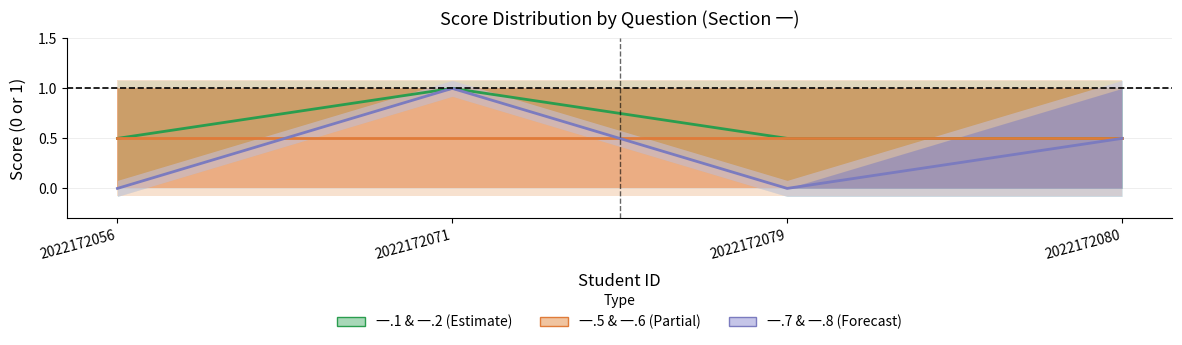

Rank the series at 2022172071 from highest to lowest value.

一.1 & 一.2 (Estimate), 一.7 & 一.8 (Forecast), 一.5 & 一.6 (Partial)